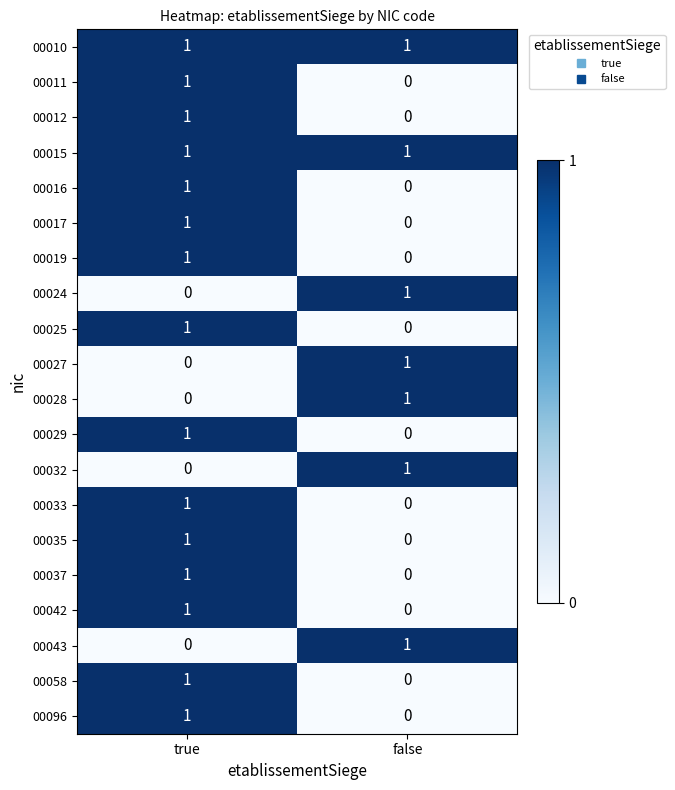

At which category is the sum across all series the highest?

true